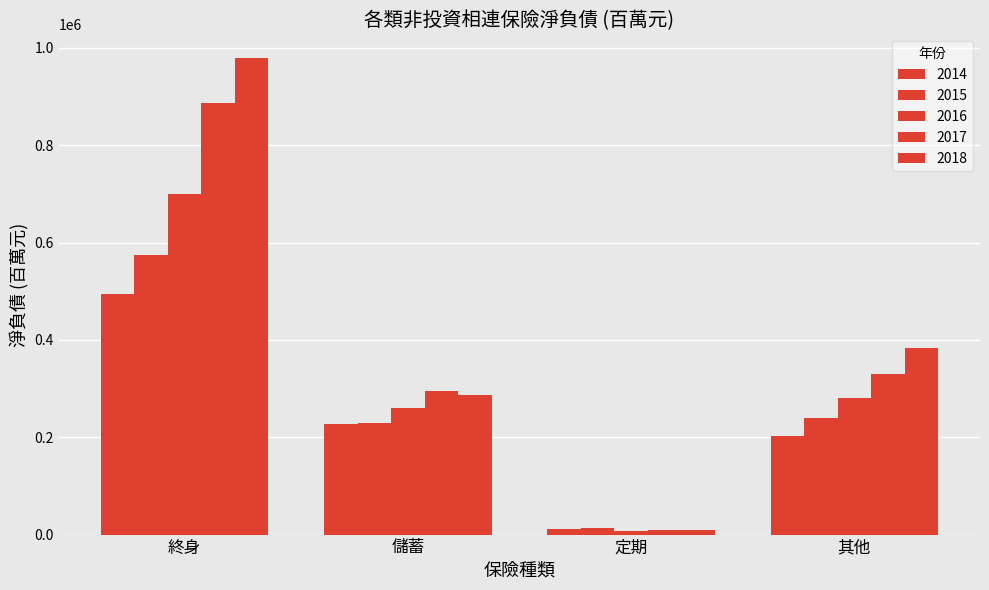

Which has a higher value, 終身 or 定期?

終身